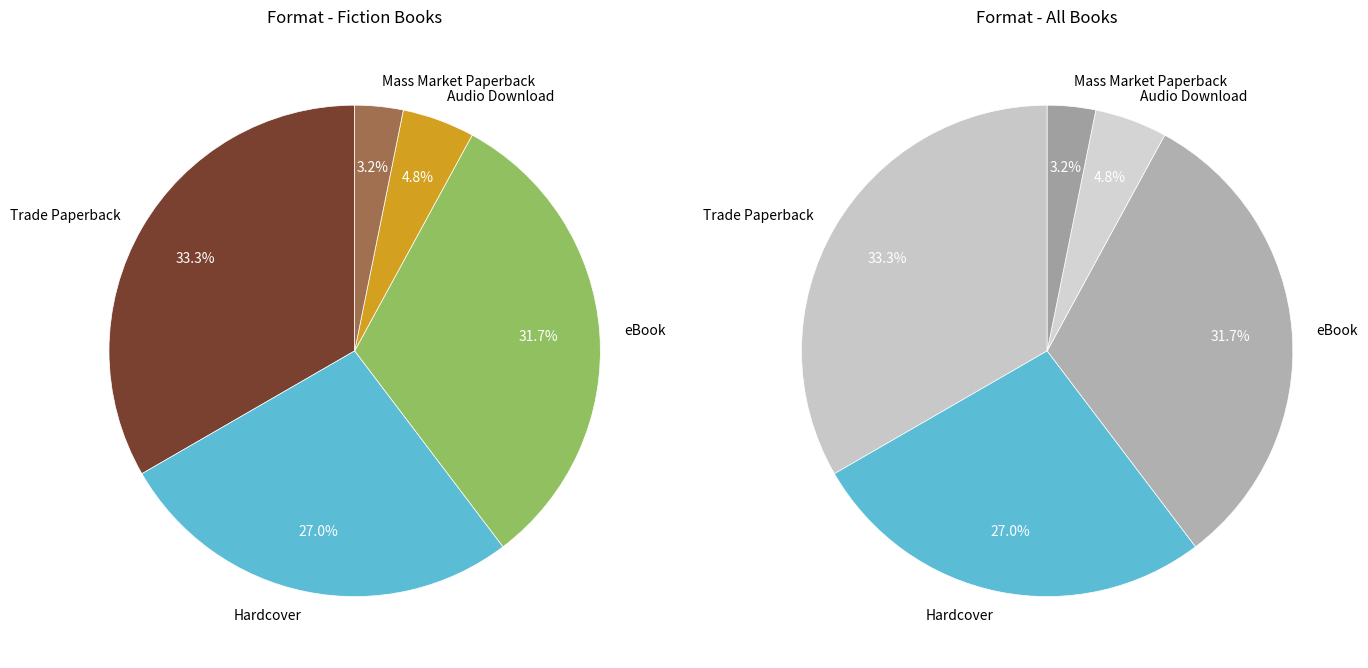

What is the smallest slice in the pie chart?

Mass Market Paperback